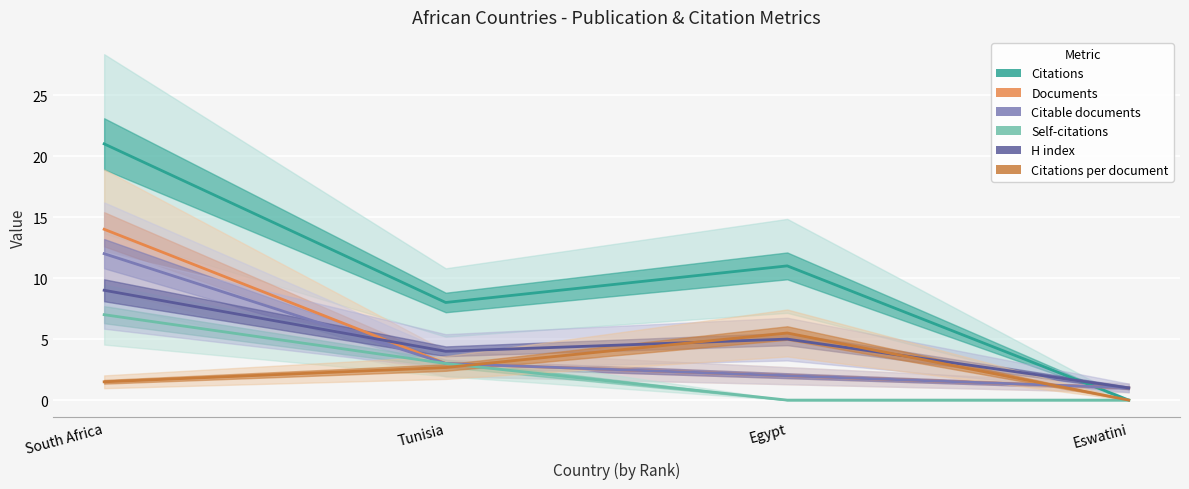

Is this an area chart (filled region under the line)?

No